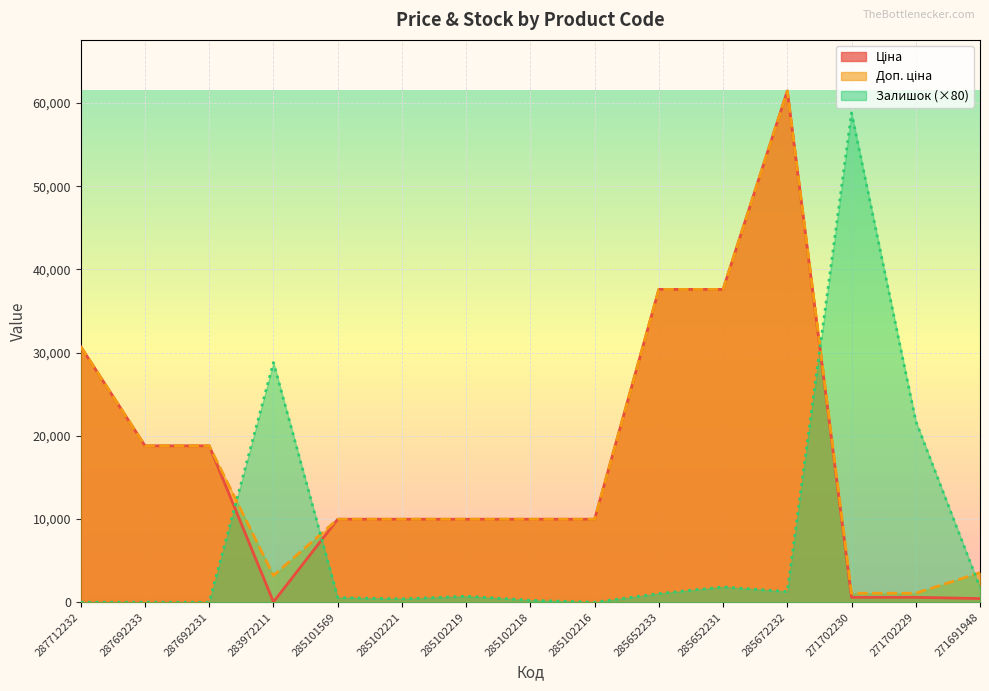

Reading right to left, list all the values displayed in this chart.

Ціна: 271691948=443.1	271702229=589.9	271702230=589.9	285672232=61434.3	285652231=37593.6	285652233=37593.6	285102216=9975.0	285102218=9975.0	285102219=9975.0	285102221=9975.0	285101569=9975.0	283972211=32.0	287692231=18796.8	287692233=18796.8	287712232=30717.1
Доп. ціна: 271691948=3545.0	271702229=1081.7	271702230=1081.7	285672232=61434.3	285652231=37593.6	285652233=37593.6	285102216=9975.0	285102218=9975.0	285102219=9975.0	285102221=9975.0	285101569=9975.0	283972211=3205.0	287692231=18796.8	287692233=18796.8	287712232=30717.1
Залишок: 271691948=1760.0	271702229=21760.0	271702230=58800.0	285672232=1280.0	285652231=1840.0	285652233=1040.0	285102216=0.0	285102218=240.0	285102219=720.0	285102221=400.0	285101569=560.0	283972211=28800.0	287692231=0.0	287692233=0.0	287712232=0.0